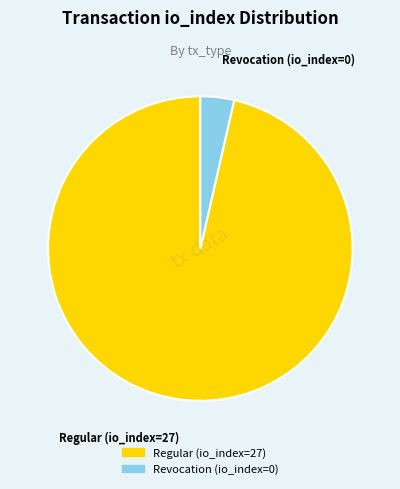

Rank the categories by value from lowest to highest.

Revocation (io_index=0), Regular (io_index=27)